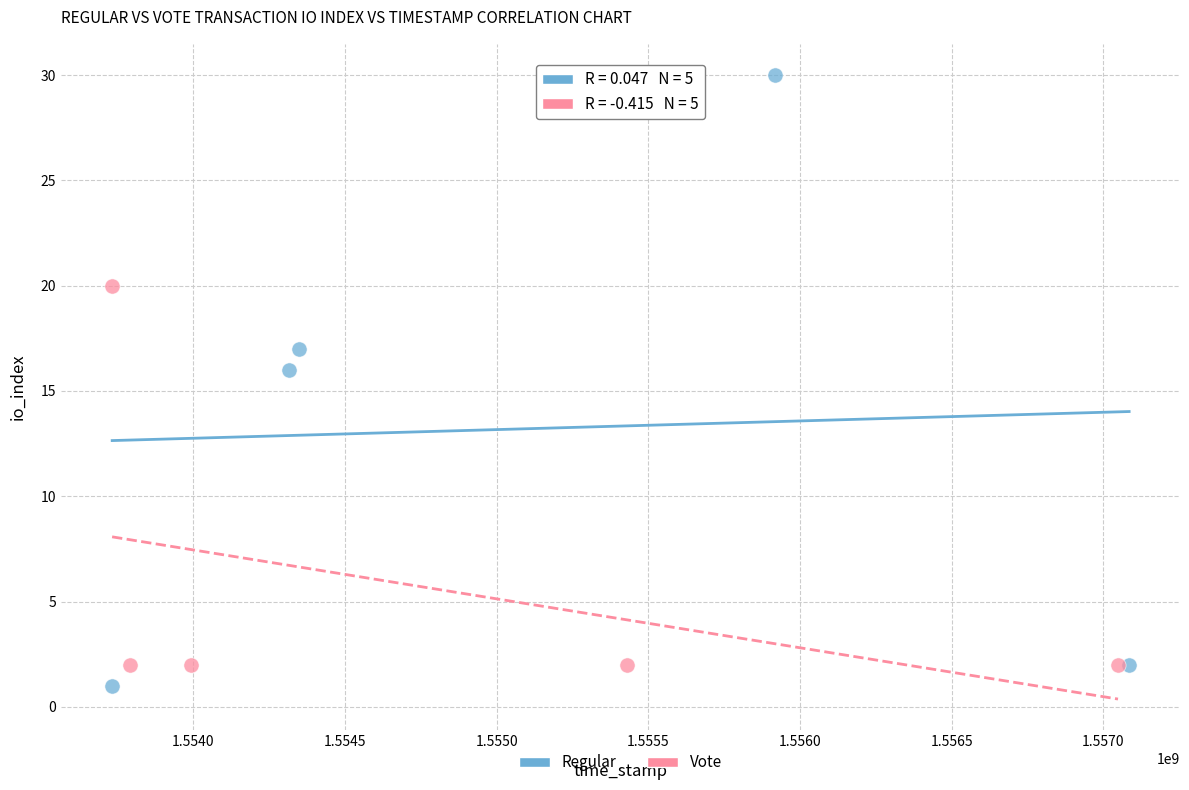

Which series contains the lowest Y value?

Regular